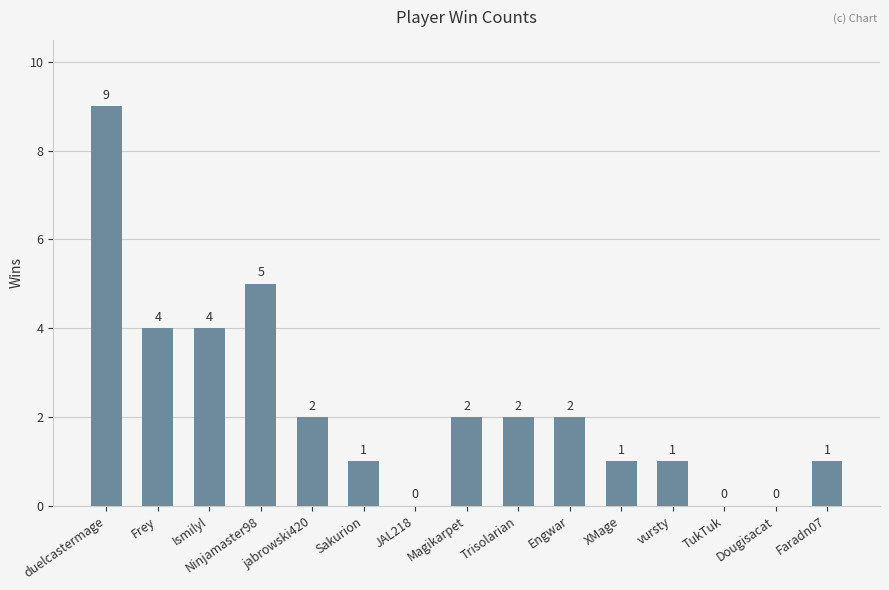

True or false: the data shows 0 at TukTuk.

True